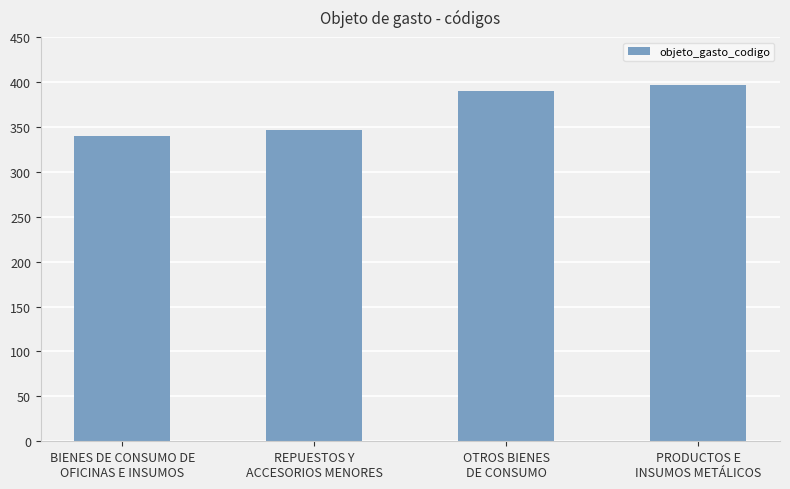

Reading left to right, transcribe all the data shown in this chart.

BIENES DE CONSUMO DE
OFICINAS E INSUMOS=340	REPUESTOS Y
ACCESORIOS MENORES=346	OTROS BIENES
DE CONSUMO=390	PRODUCTOS E
INSUMOS METÁLICOS=397